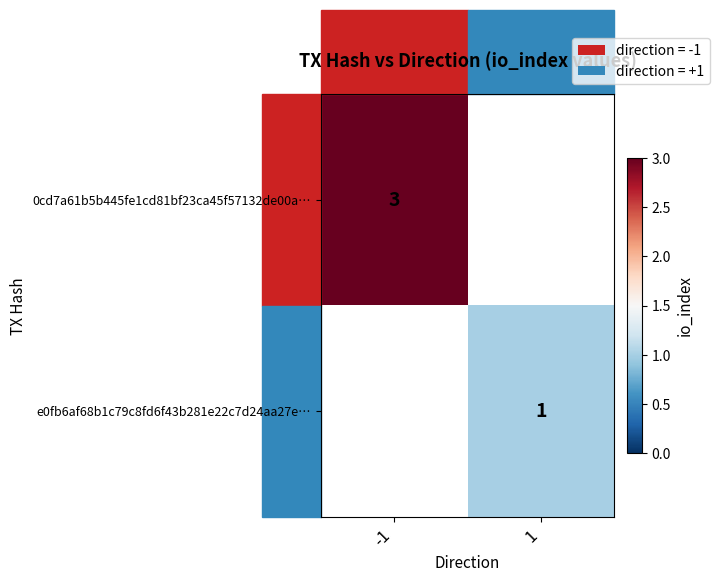

True or false: 0cd7a61b5b445fe1cd81bf23ca45f57132de00a… has a value of 2 at -1.

False